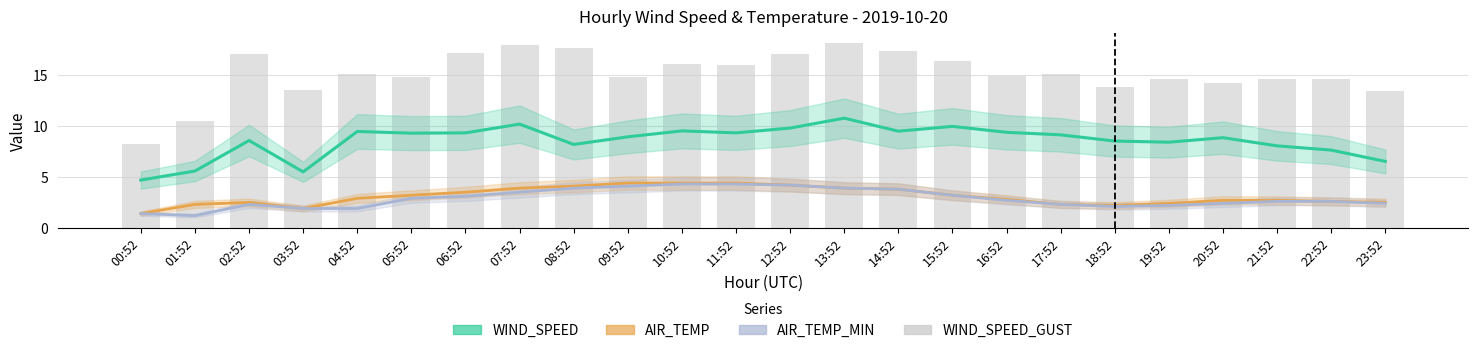

What is the label of the 7th bar from the right?

17:52